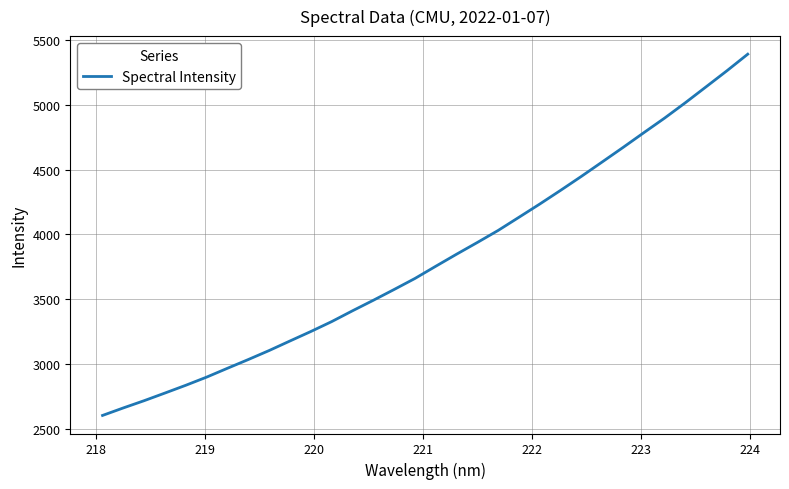

What is the smallest value displayed?

2603.0